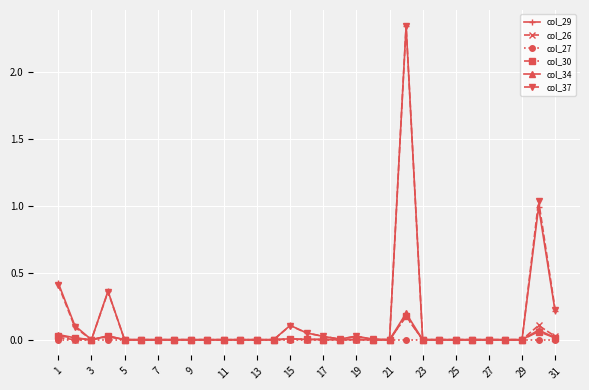

Which series has the widest spread of values?

col_37